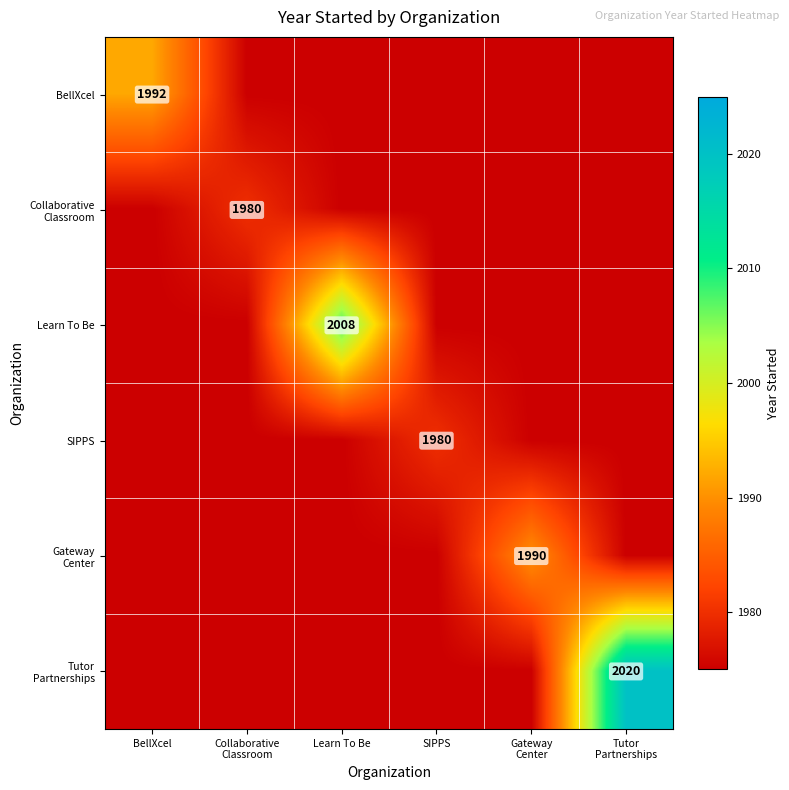

The value of SIPPS at SIPPS is 1980. True or false?

True